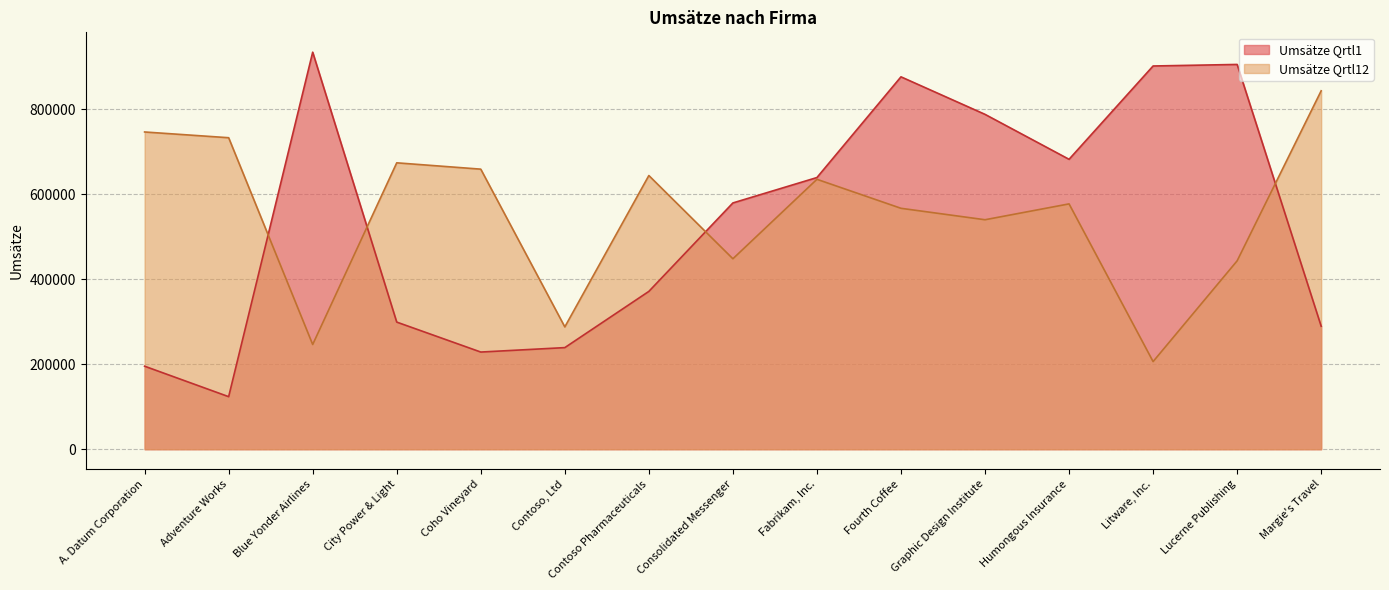

The Umsätze Qrtl12 series shows 287989 at Contoso, Ltd. True or false?

True